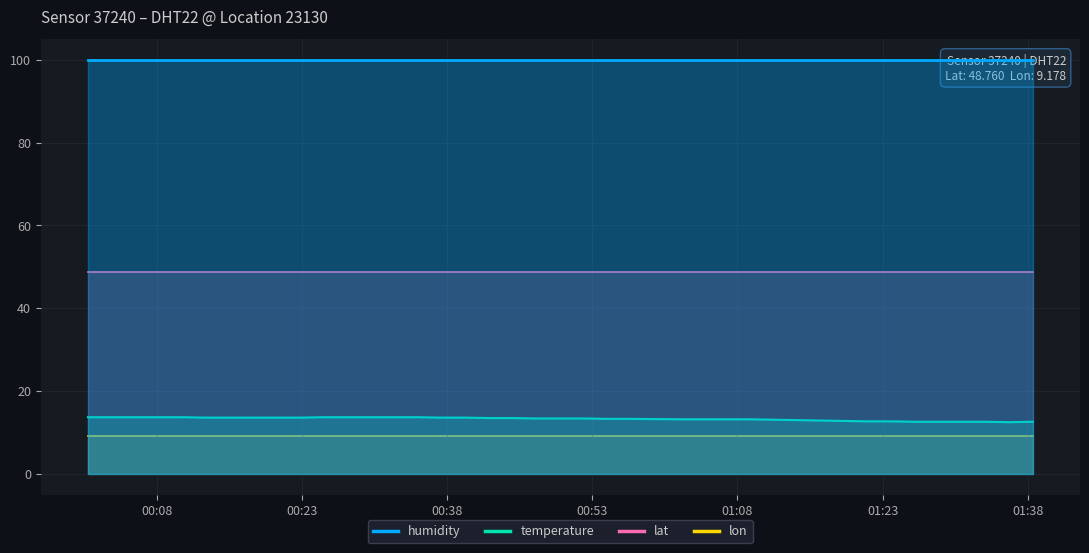

The lat series shows 48.8 at 9. True or false?

True